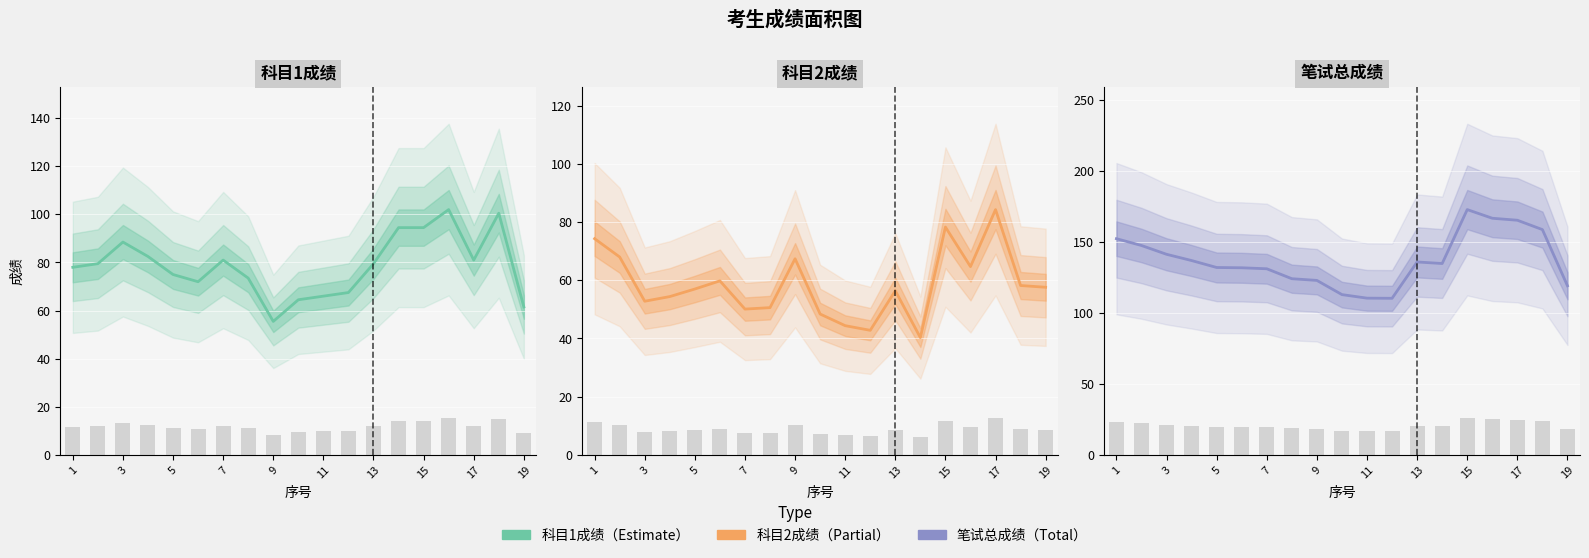

Where does the 科目1成绩 series first go above 79?

3